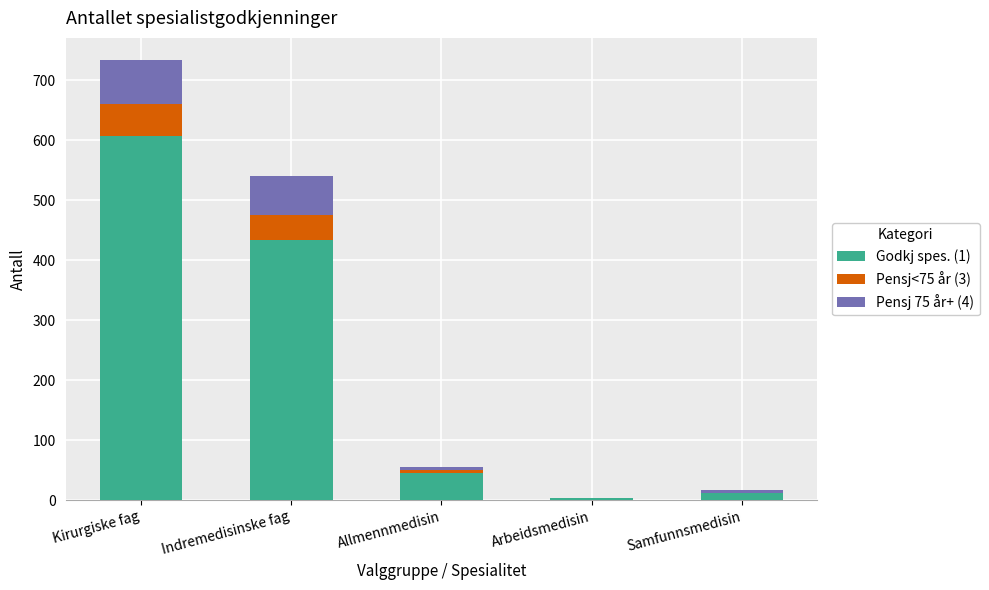

At which category is the sum across all series the highest?

Kirurgiske fag